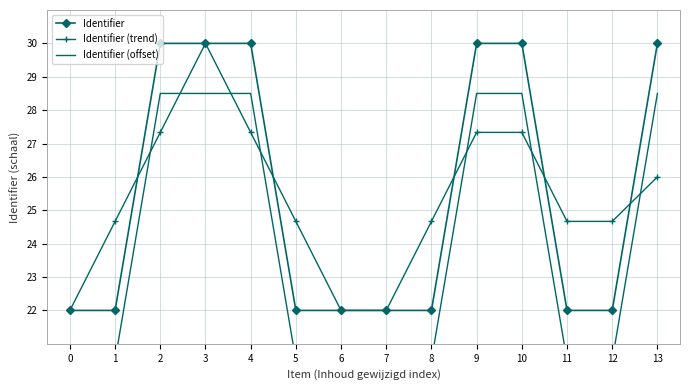

True or false: Identifier and Identifier (offset) cross at least once.

False